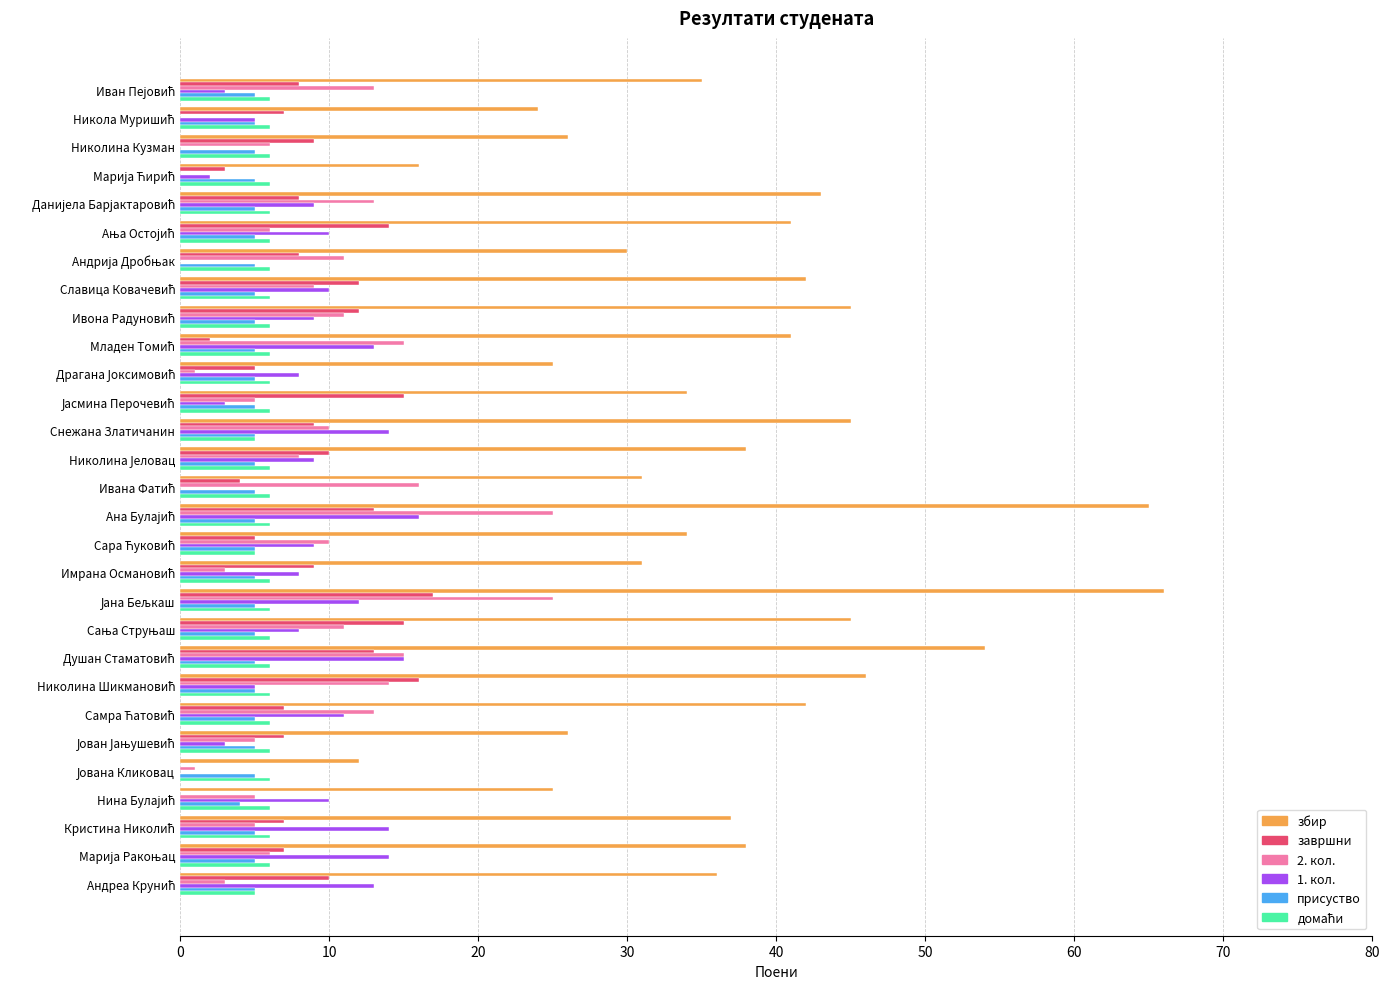

Which series has the largest total across all categories?

збир